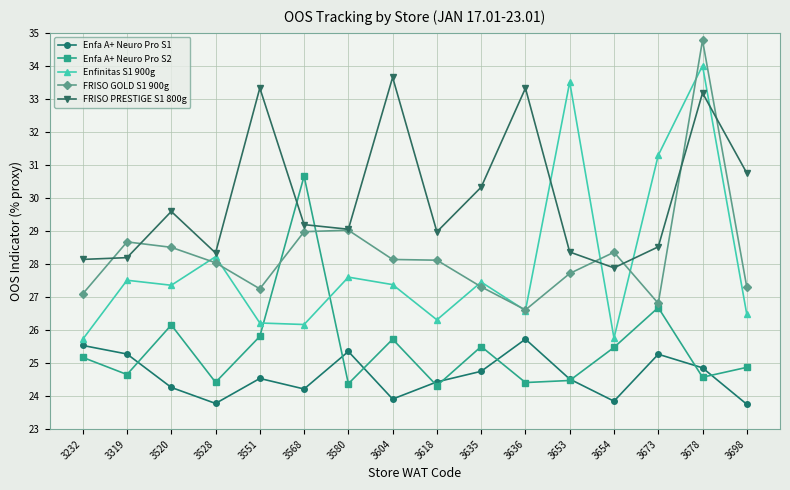

How many data points does each series have?

16